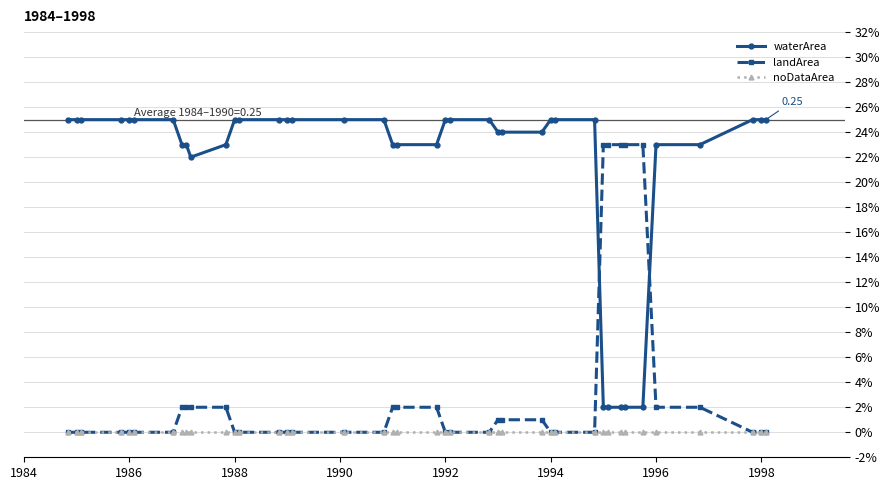

Is this an area chart (filled region under the line)?

No